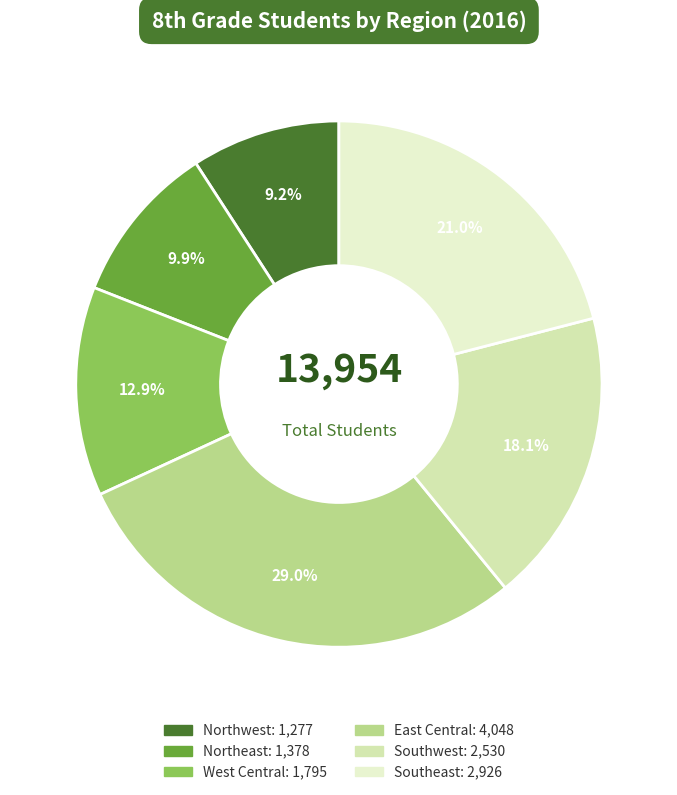

Which category has the smallest portion of the pie?

Northwest